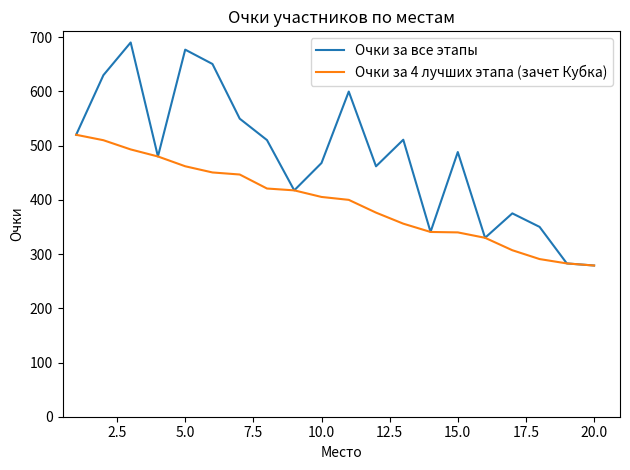

Which series has the largest range (max minus min)?

Очки за все этапы